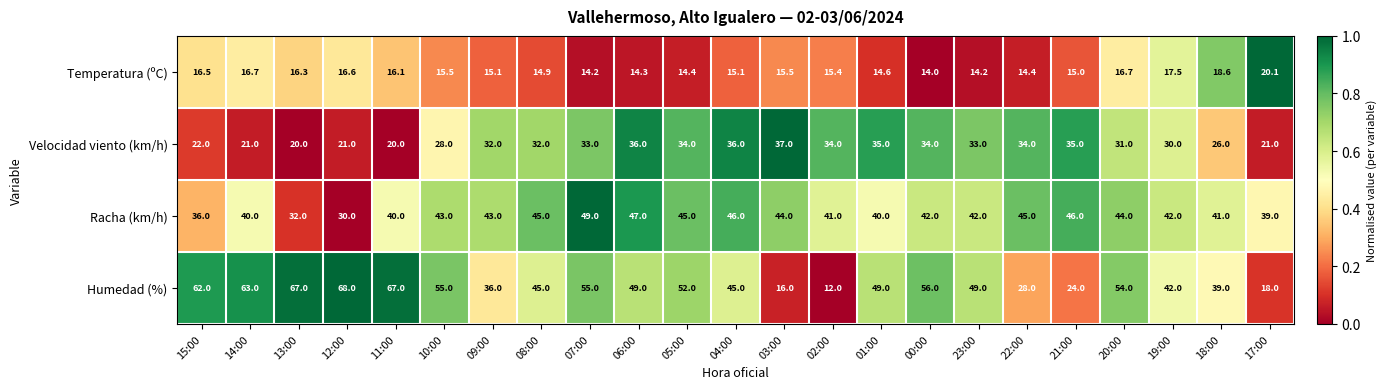

At 13:00, list the series in order from largest to smallest.

Humedad (%), Racha (km/h), Velocidad viento (km/h), Temperatura (ºC)